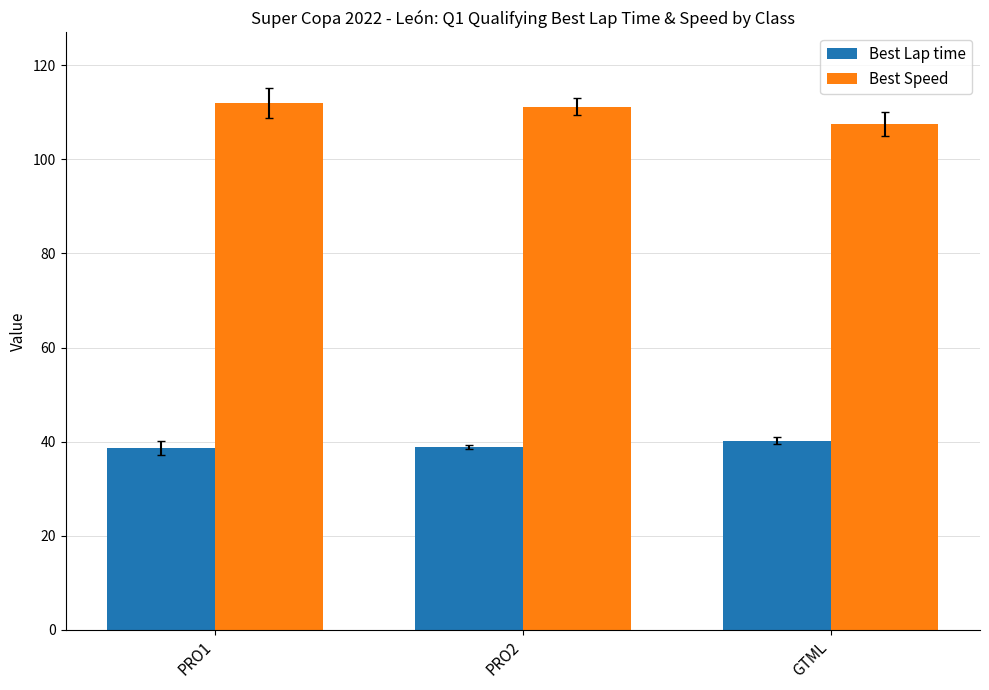

The value of Best Lap time at GTML is 40.2. True or false?

True